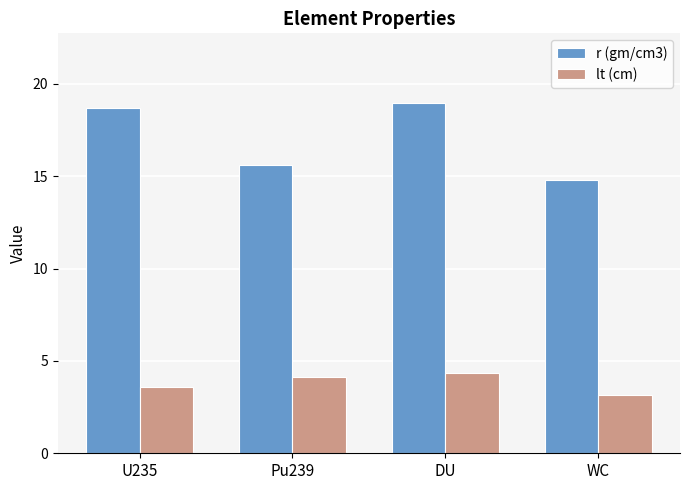

List the series in order of their peak value, highest first.

r (gm/cm3), lt (cm)